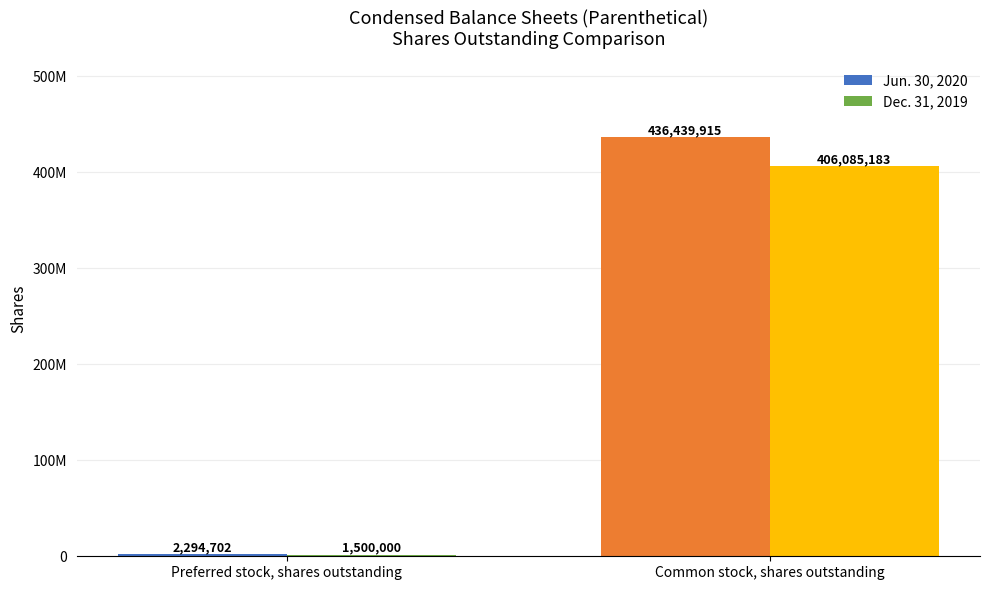

Are the bars horizontal?

No